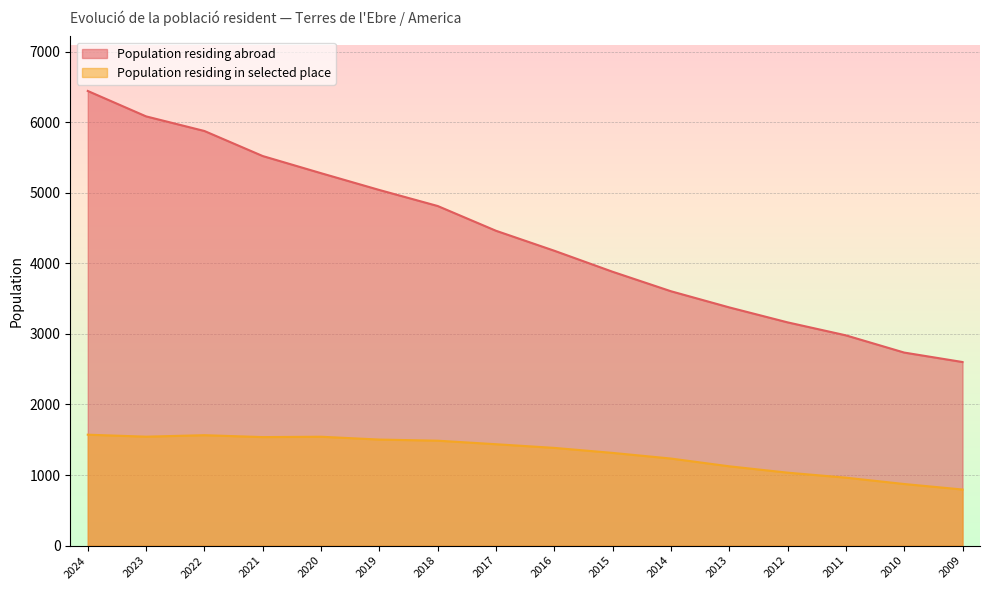

What is the difference between the second highest and minimum values in the Population residing in selected place series?

770